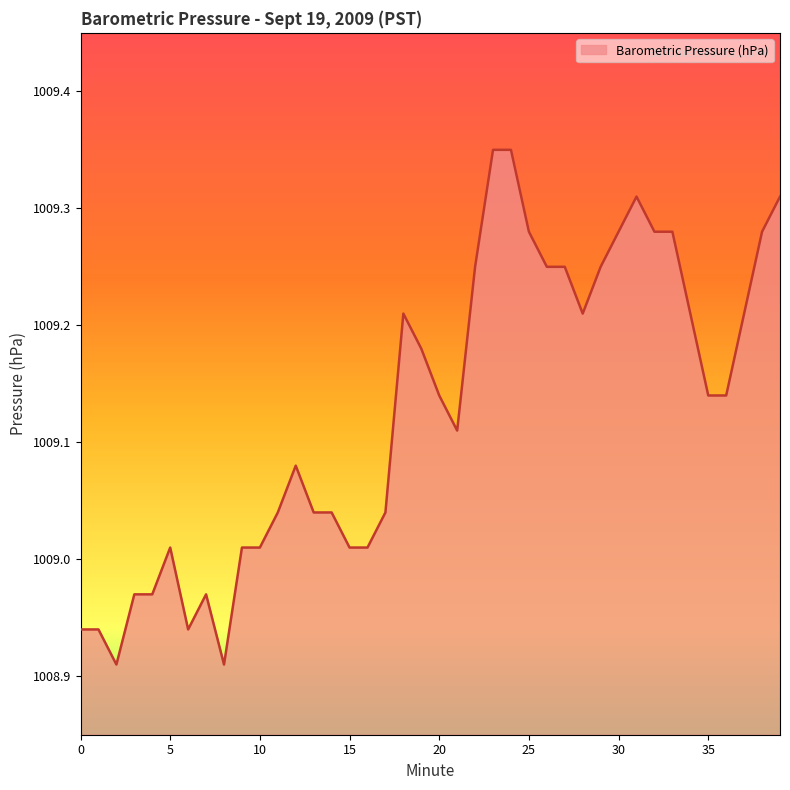

What is the difference between the maximum and minimum values?

0.4